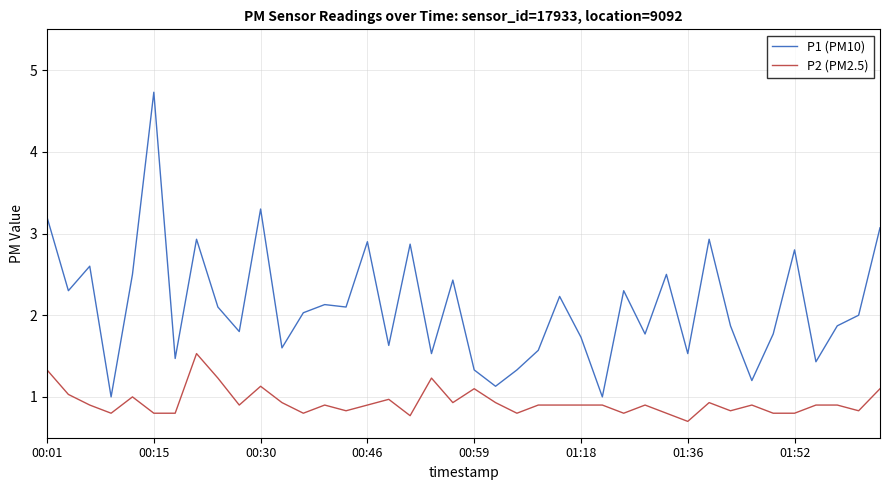

Which series has the widest spread of values?

P1 (PM10)